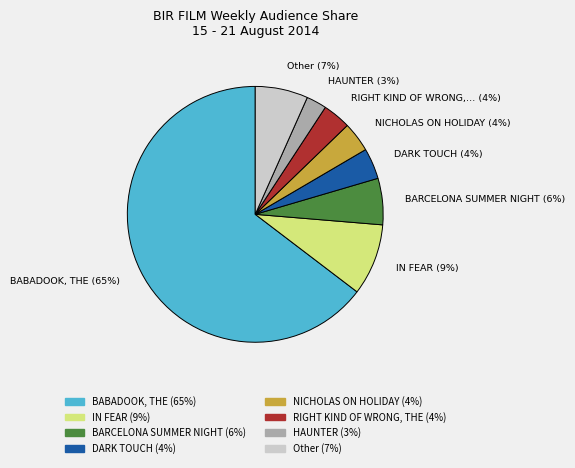

Is there a majority slice in this chart?

Yes